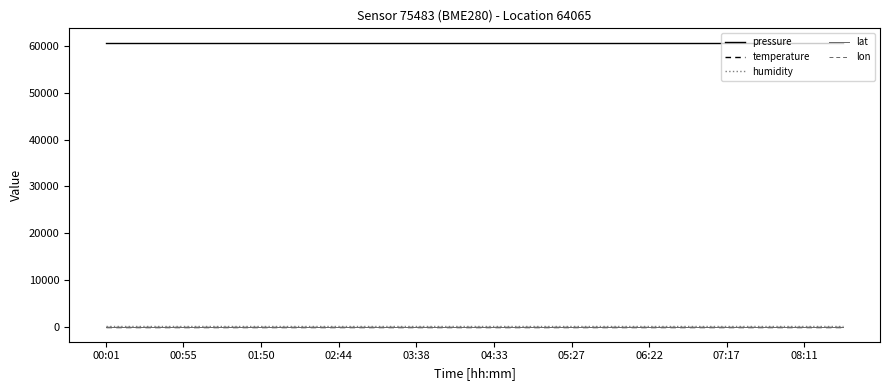

True or false: lon and temperature intersect in this chart.

False